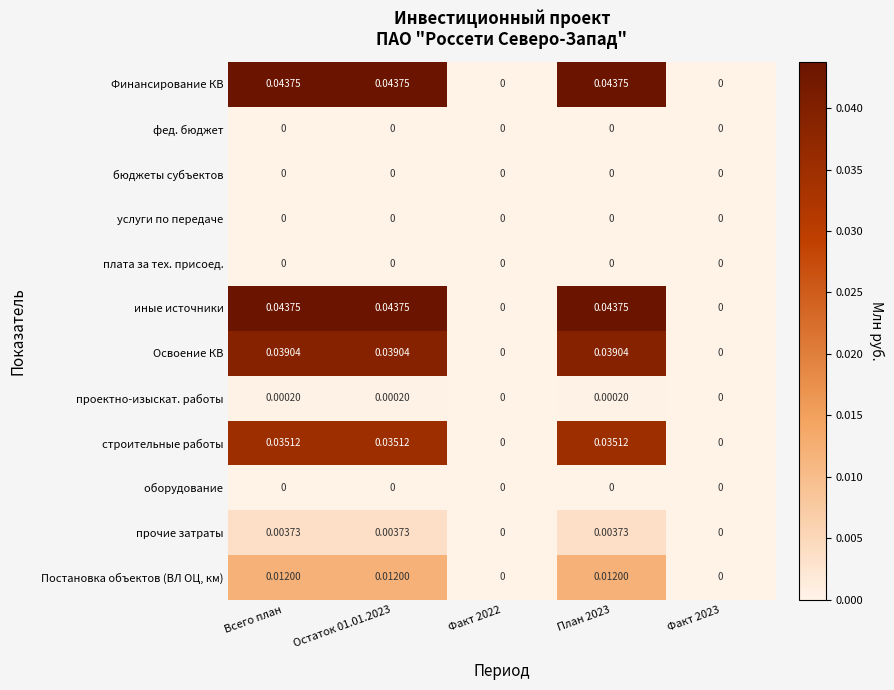

How many categories are shown in the chart?

5